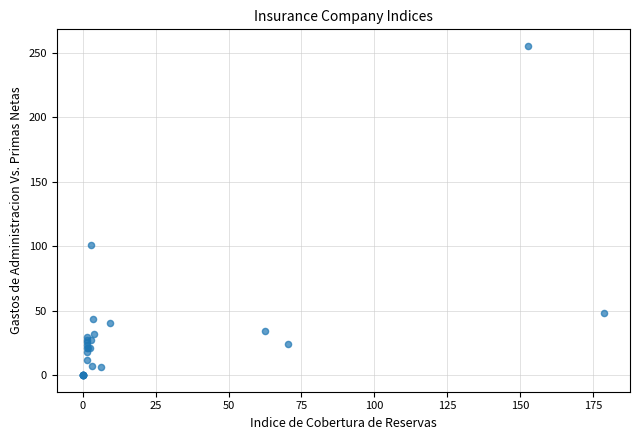

What Y value in the scatter plot is closest to 127?

100.8